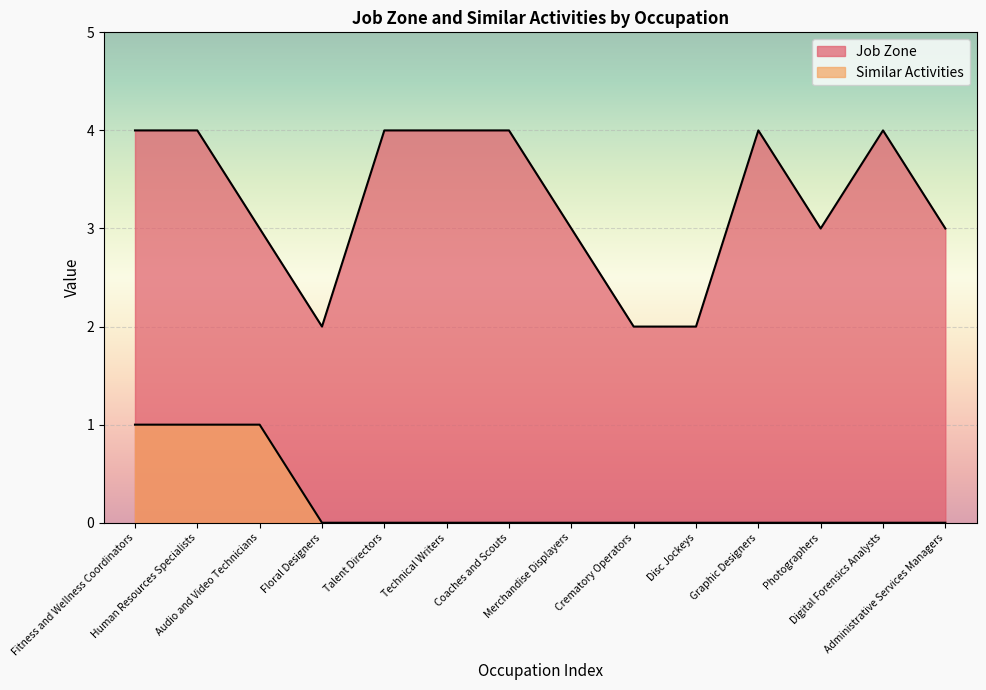

How many Similar Activities values are between 0 and 1?

14